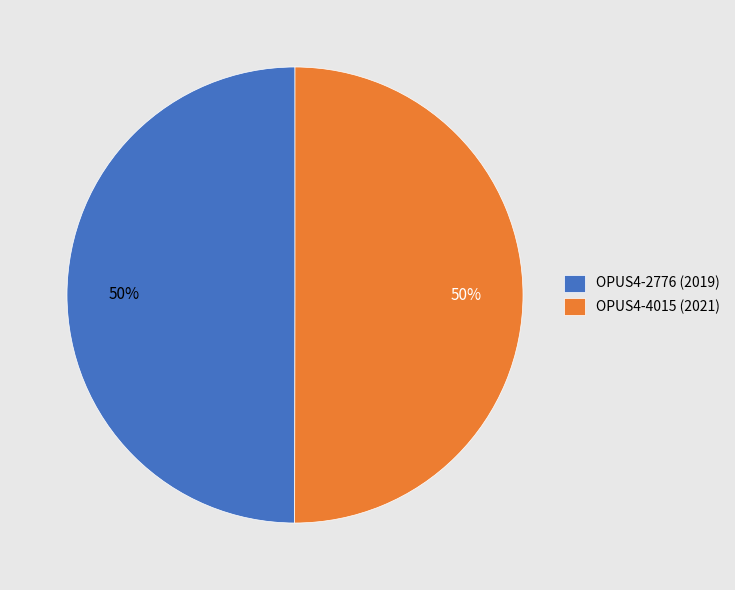

To the nearest percent, what portion does OPUS4-2776 (2019) represent?

50%